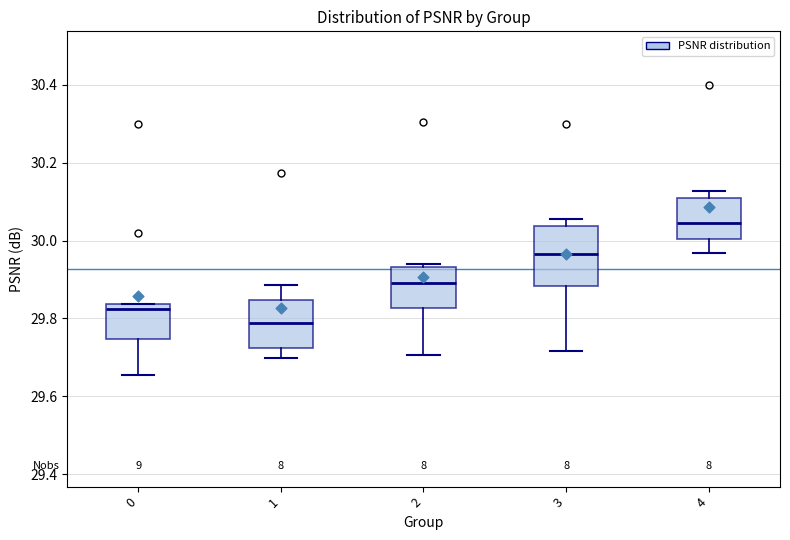

Reading left to right, transcribe this box plot: for each box, give where its median line is, the range the box spans, and where its two whiskers end, as read against the y-axis. The values are not printed on the chart, so give them approximately, as read against the axis.

0: median 29.82, box 29.74 to 29.84, whiskers 29.66 to 29.84
1: median 29.78, box 29.72 to 29.84, whiskers 29.70 to 29.88
2: median 29.90, box 29.82 to 29.94, whiskers 29.70 to 29.94
3: median 29.96, box 29.88 to 30.04, whiskers 29.72 to 30.06
4: median 30.04, box 30.00 to 30.10, whiskers 29.96 to 30.12